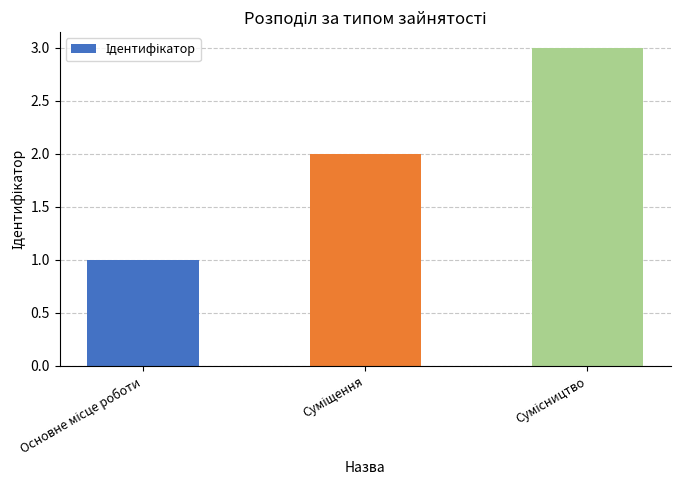

How many values are below 2?

1